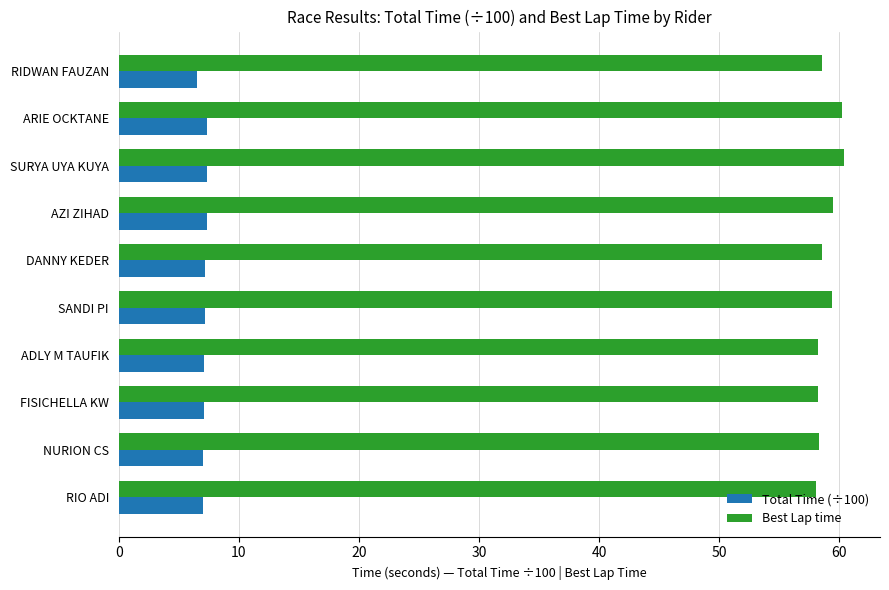

List the series in order of their peak value, lowest first.

Total Time (÷100), Best Lap time